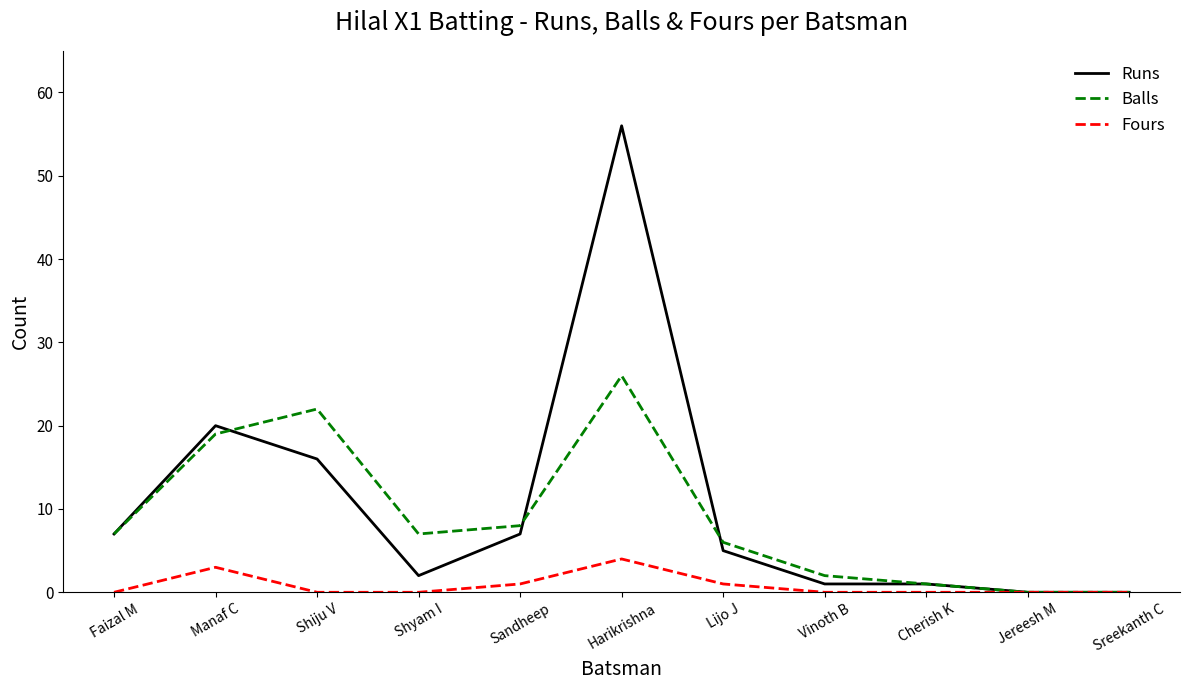

At which category does the chart reach its peak across all series?

Harikrishna